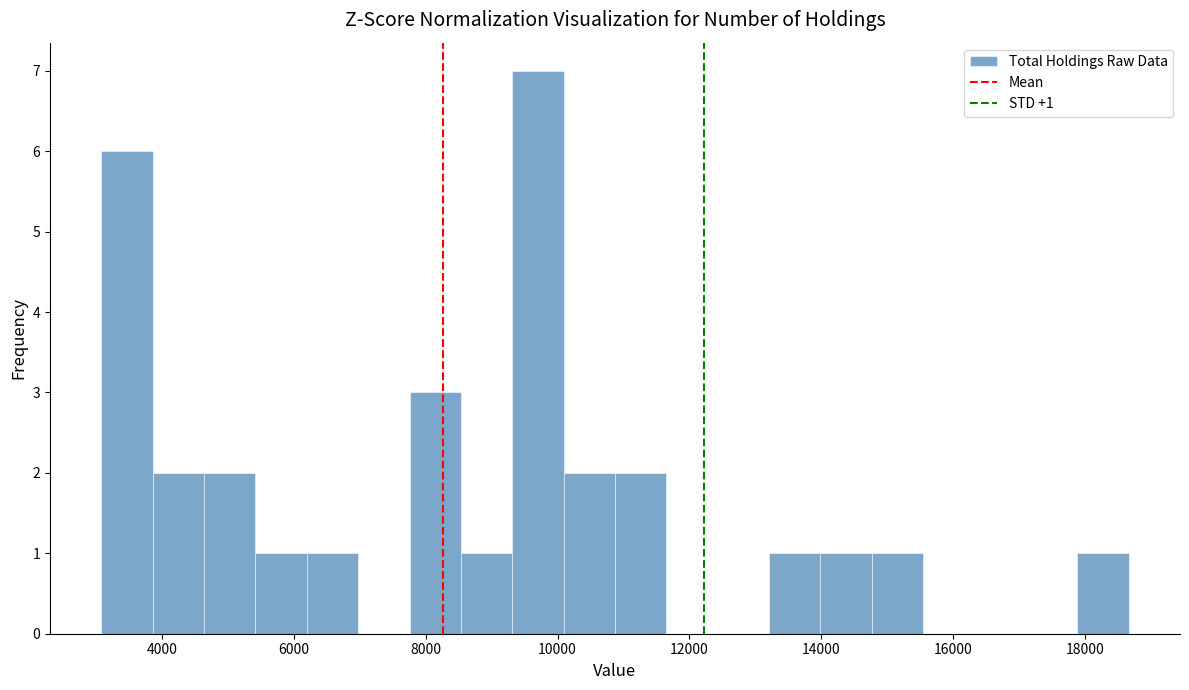

Read against the x-axis, roughly where is the centre of the tallest bar?

9800